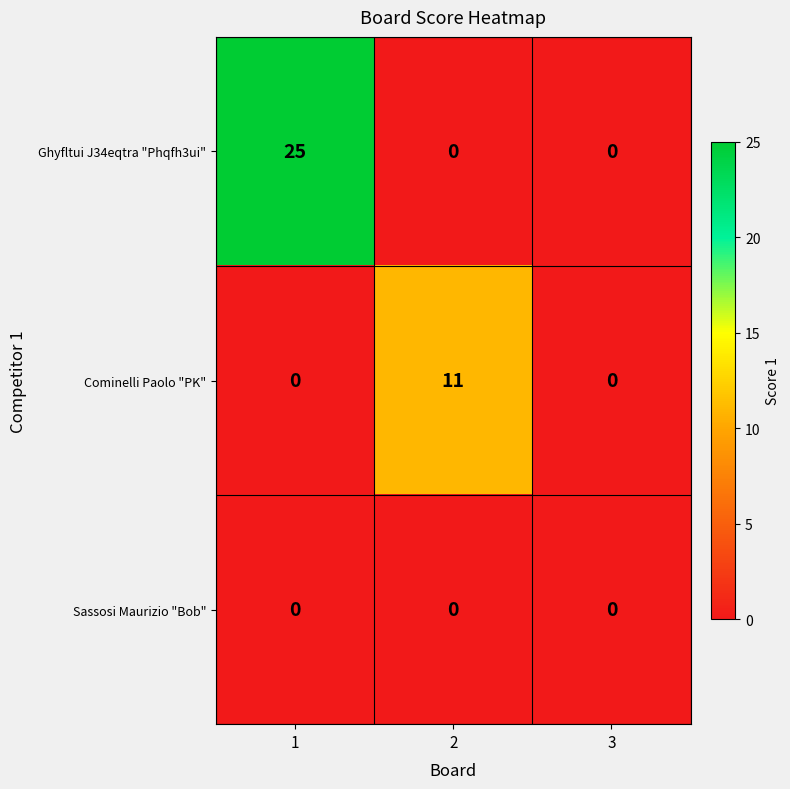

At which category is the sum across all series the highest?

1